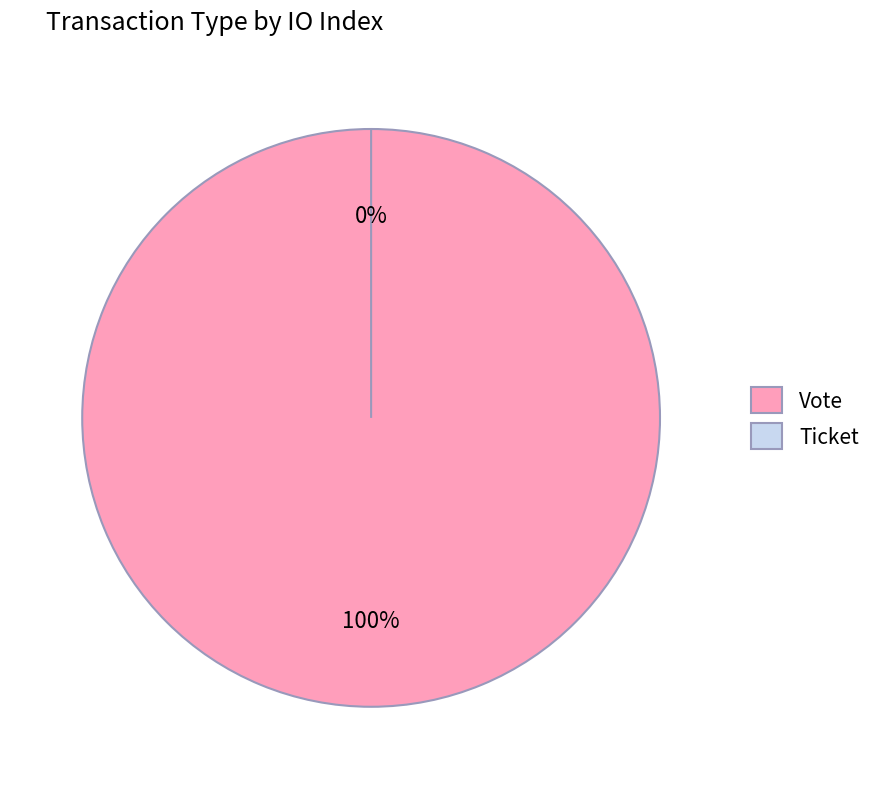

What is the smallest slice in the pie chart?

Ticket